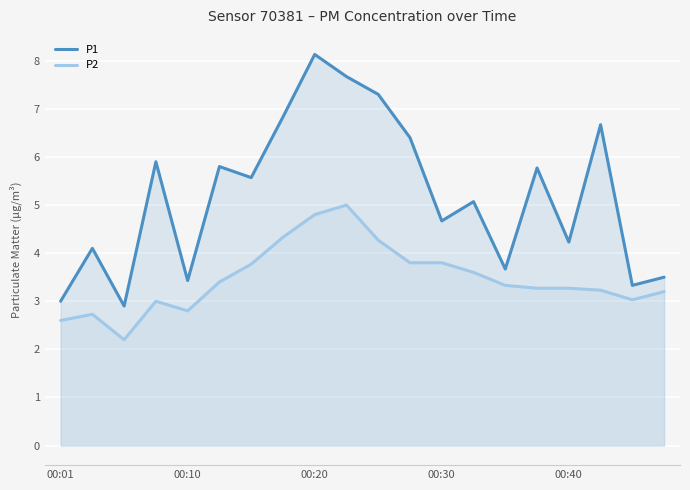

How many interior local valleys does the P2 series have?

3